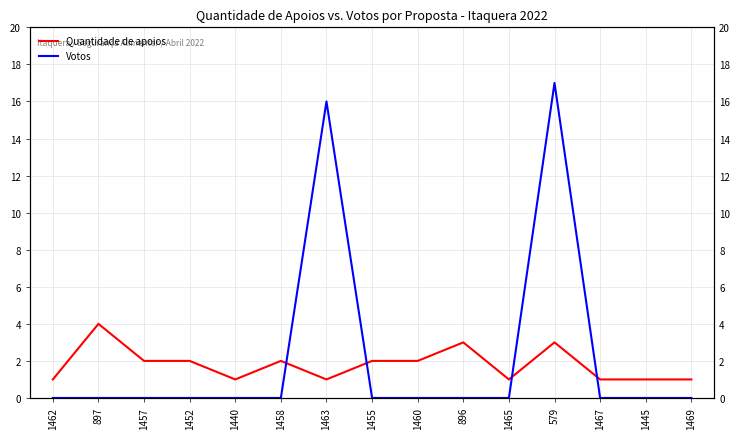

Reading left to right, extract all data points from this chart.

Quantidade de apoios: 1462=1	897=4	1457=2	1452=2	1440=1	1458=2	1463=1	1455=2	1460=2	896=3	1465=1	579=3	1467=1	1445=1	1469=1
Votos: 1462=0	897=0	1457=0	1452=0	1440=0	1458=0	1463=16	1455=0	1460=0	896=0	1465=0	579=17	1467=0	1445=0	1469=0